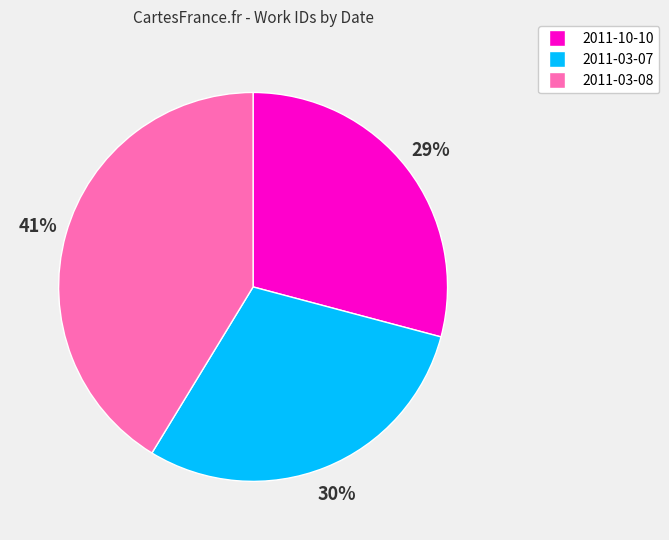

To the nearest percent, what is the difference between the largest and smallest slice percentages?

12%